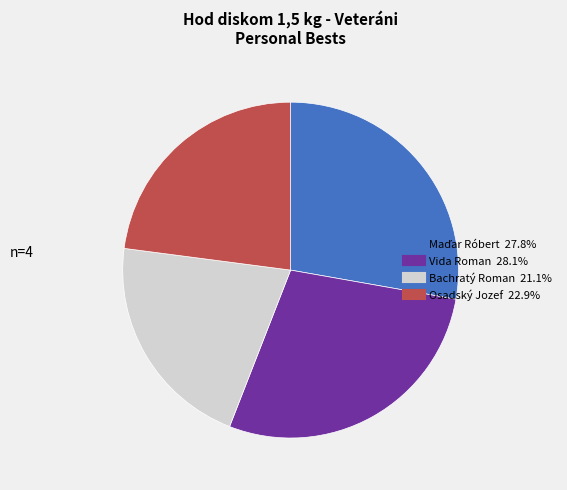

Is the sum of Bachratý Roman and Vida Roman greater than half?

No